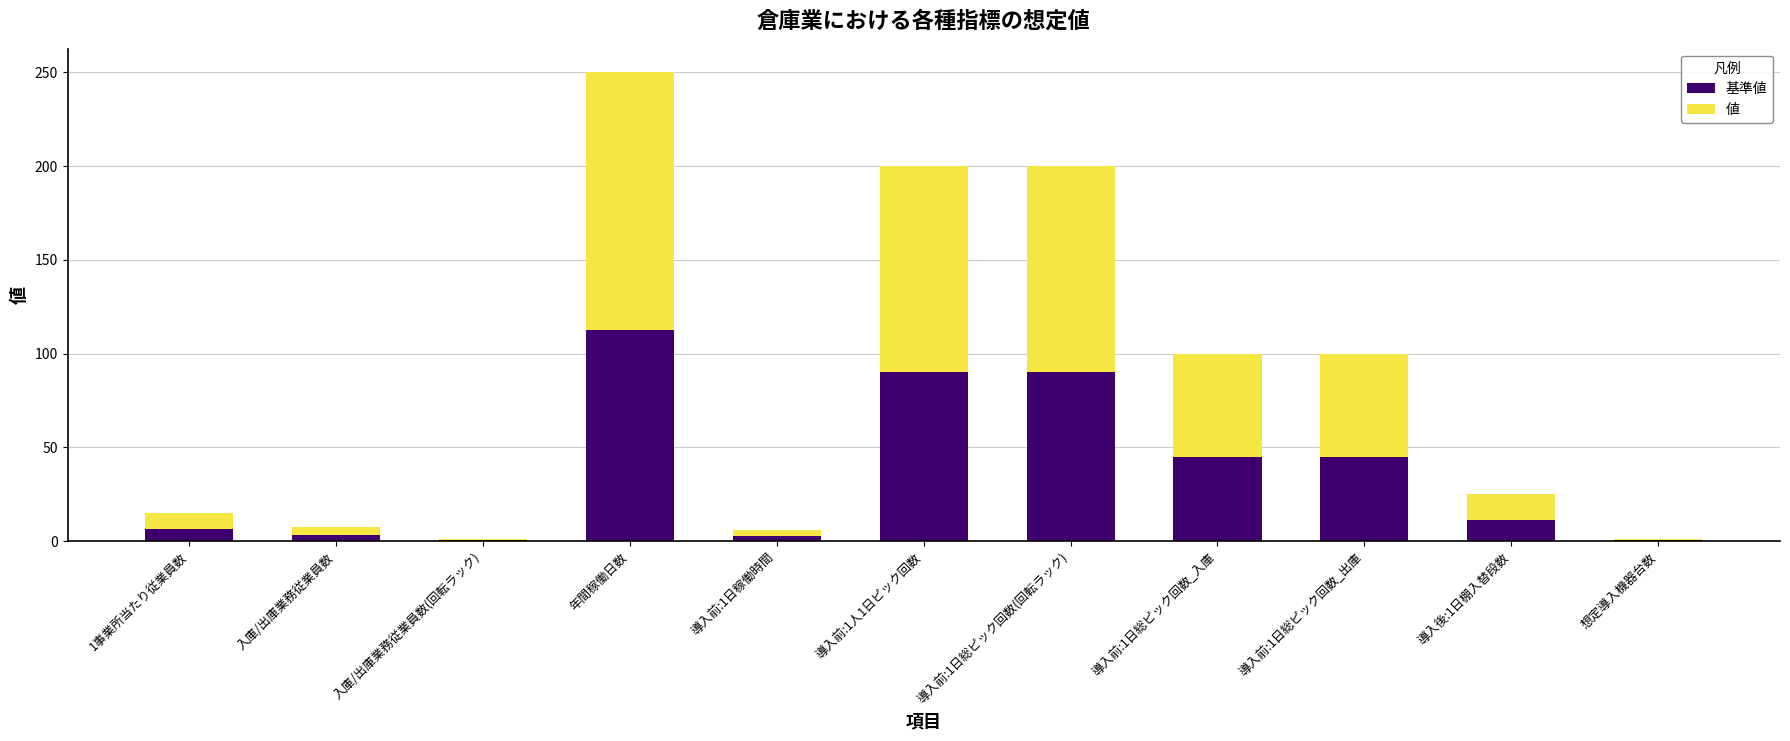

What is the total value across all series at 導入前:1日総ピック回数_入庫?

100.0